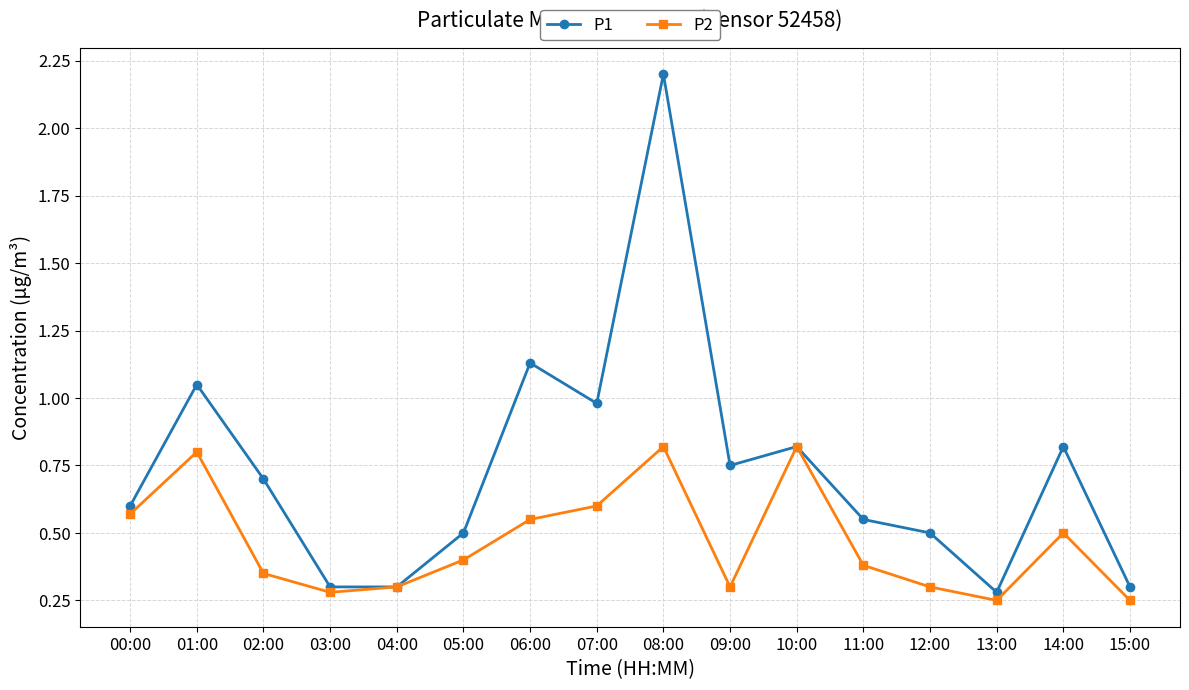

What is the average value of the P1 series?

0.7